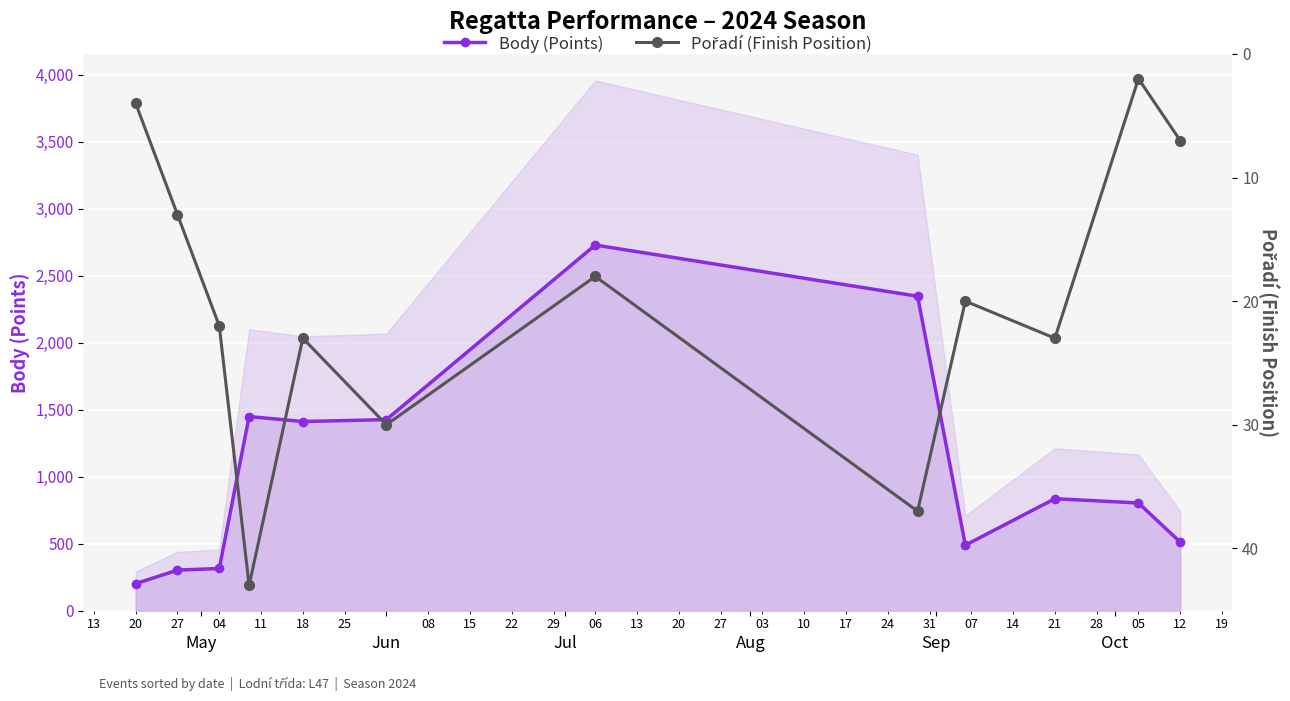

What is the value of the Body (Points) point at the 8th from the left?

2347